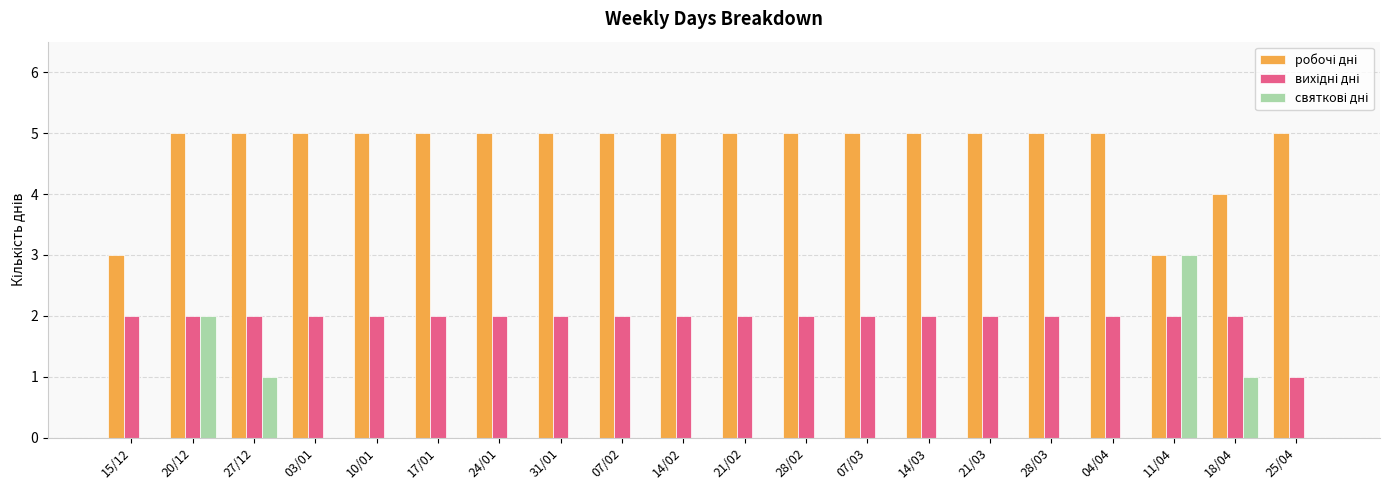

At which category is the sum across all series the highest?

20/12